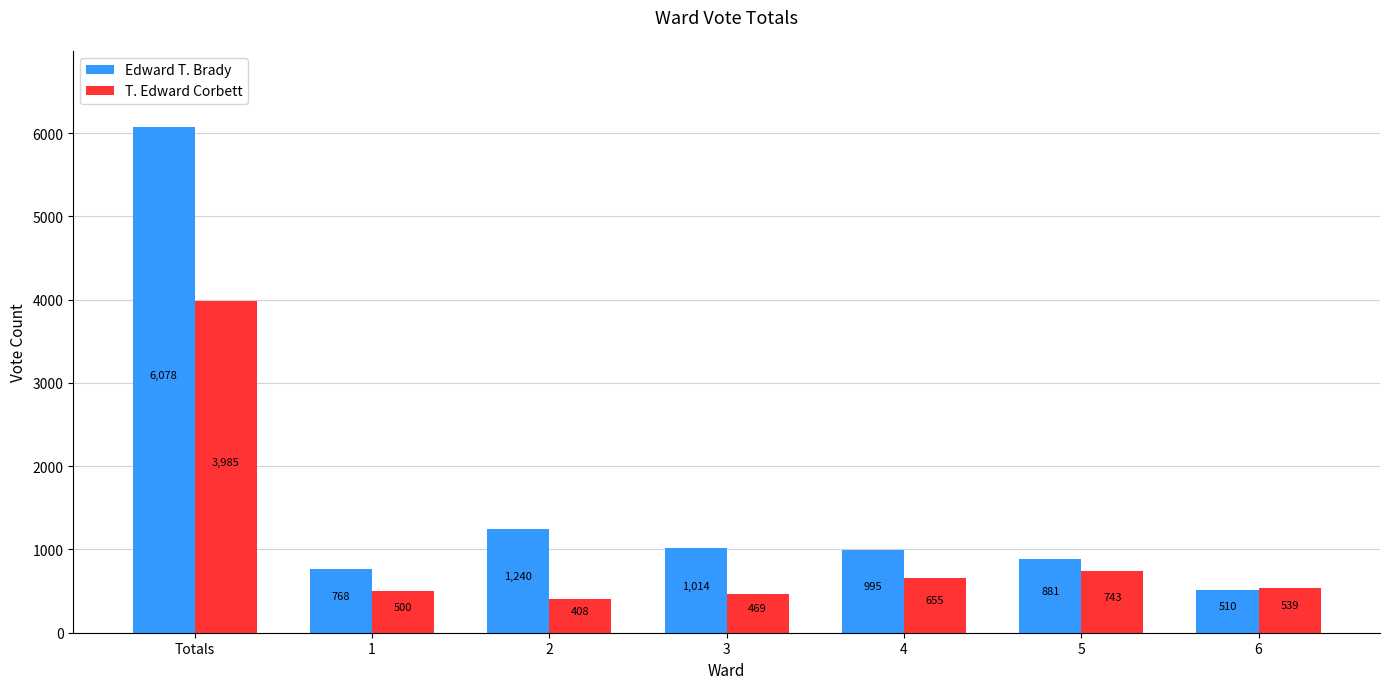

What is the average value of the Edward T. Brady series?

1641